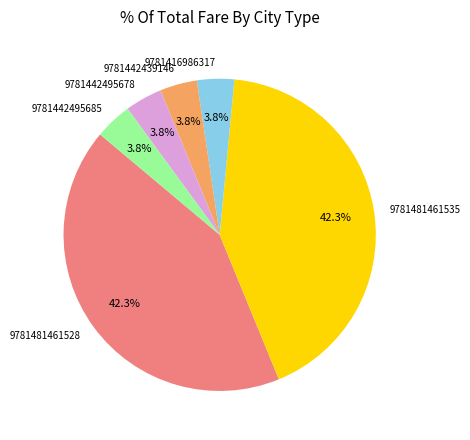

How many segments does this pie chart have?

6